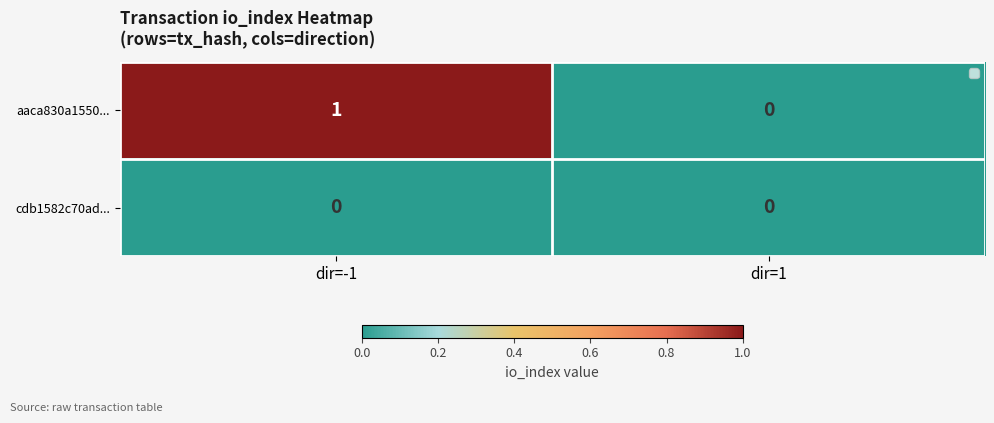

List the series in order of their overall mean, lowest first.

cdb1582c70ad..., aaca830a1550...